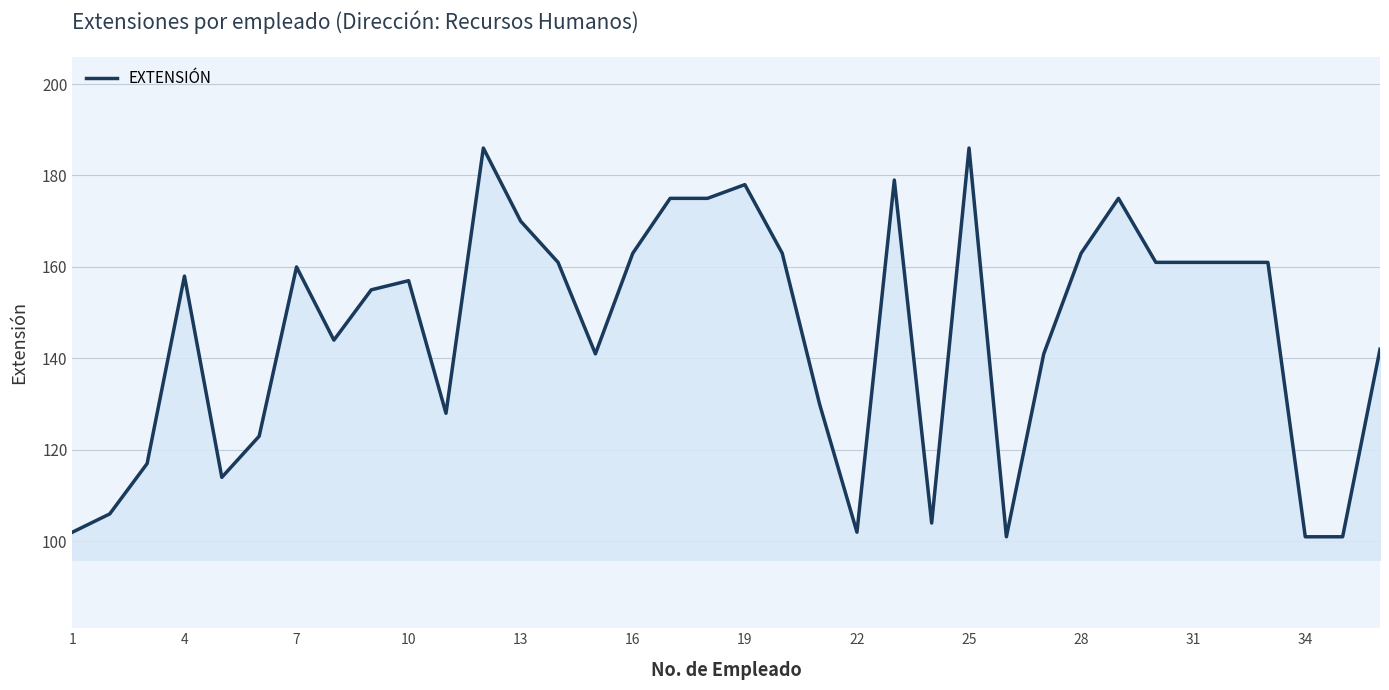

What is the difference between the maximum and minimum values?

85